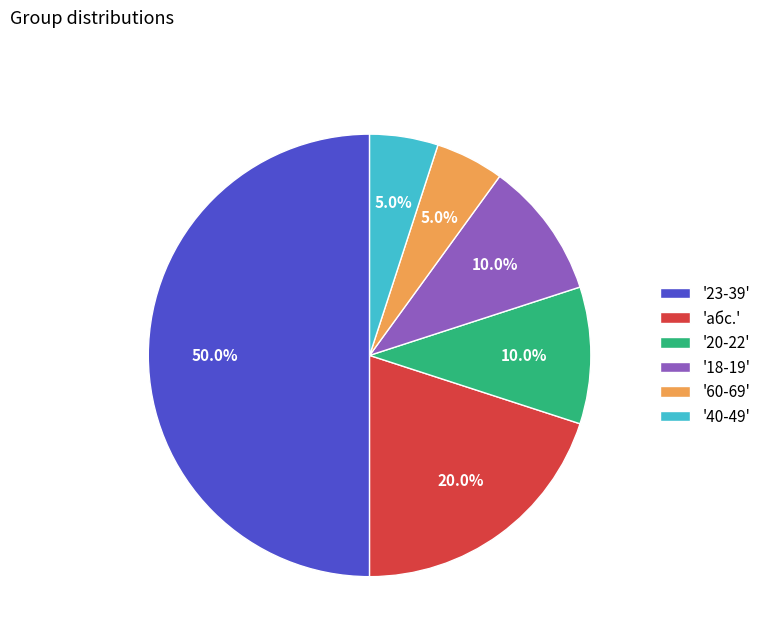

Between '18-19' and '60-69', which is larger?

'18-19'